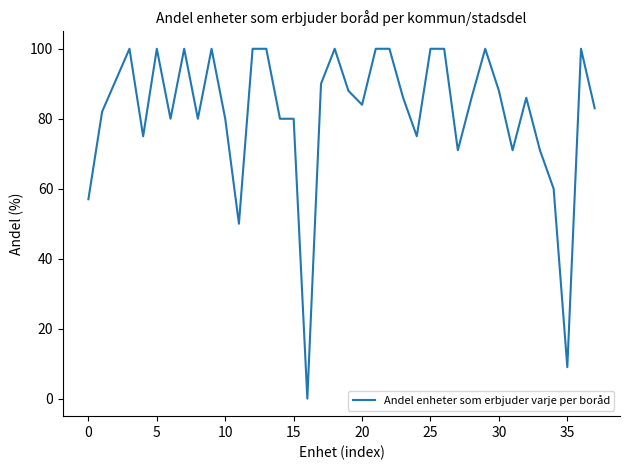

What is the maximum value shown in the chart?

100